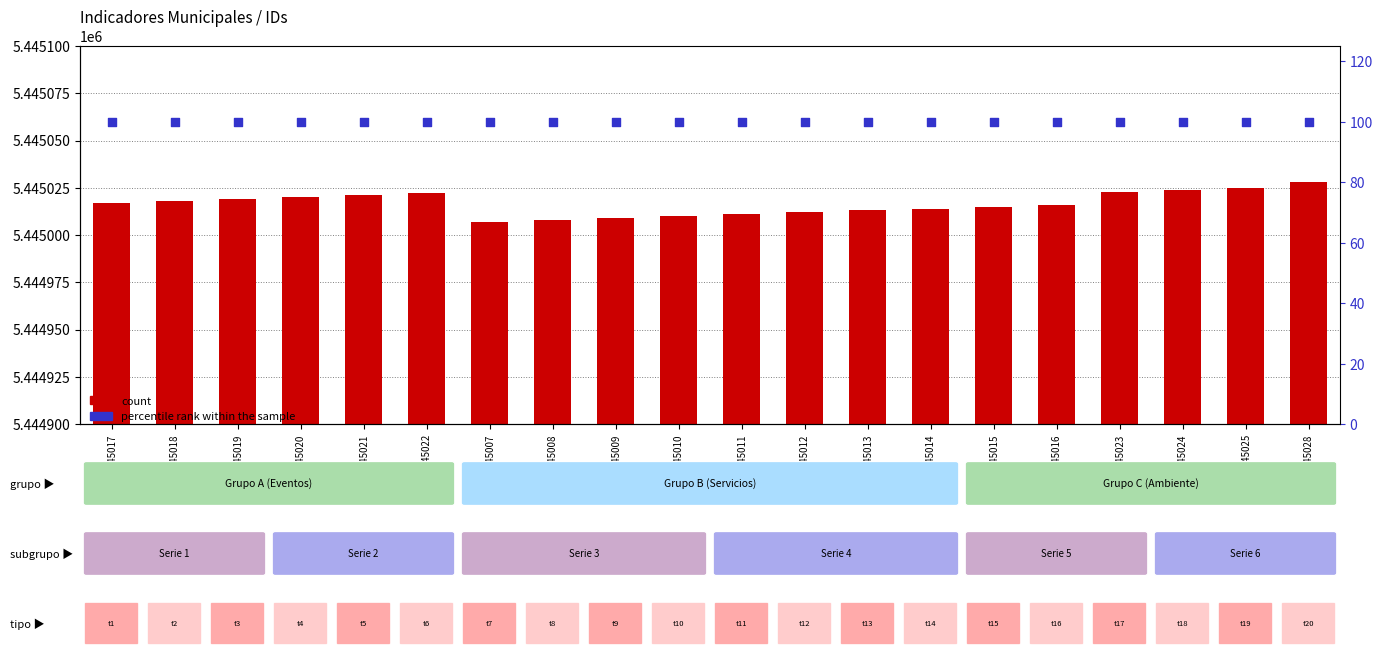

At how many categories does at least one series exceed 4245049?

20